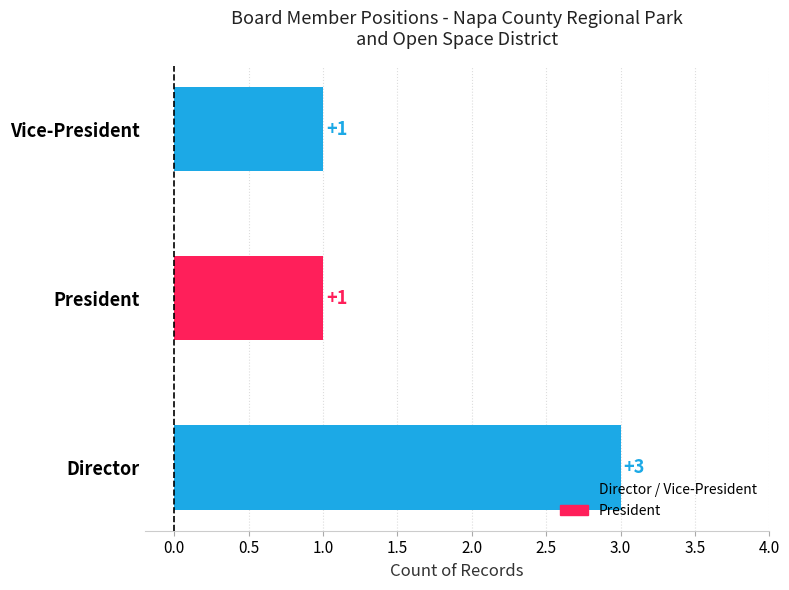

What is the average value?

2